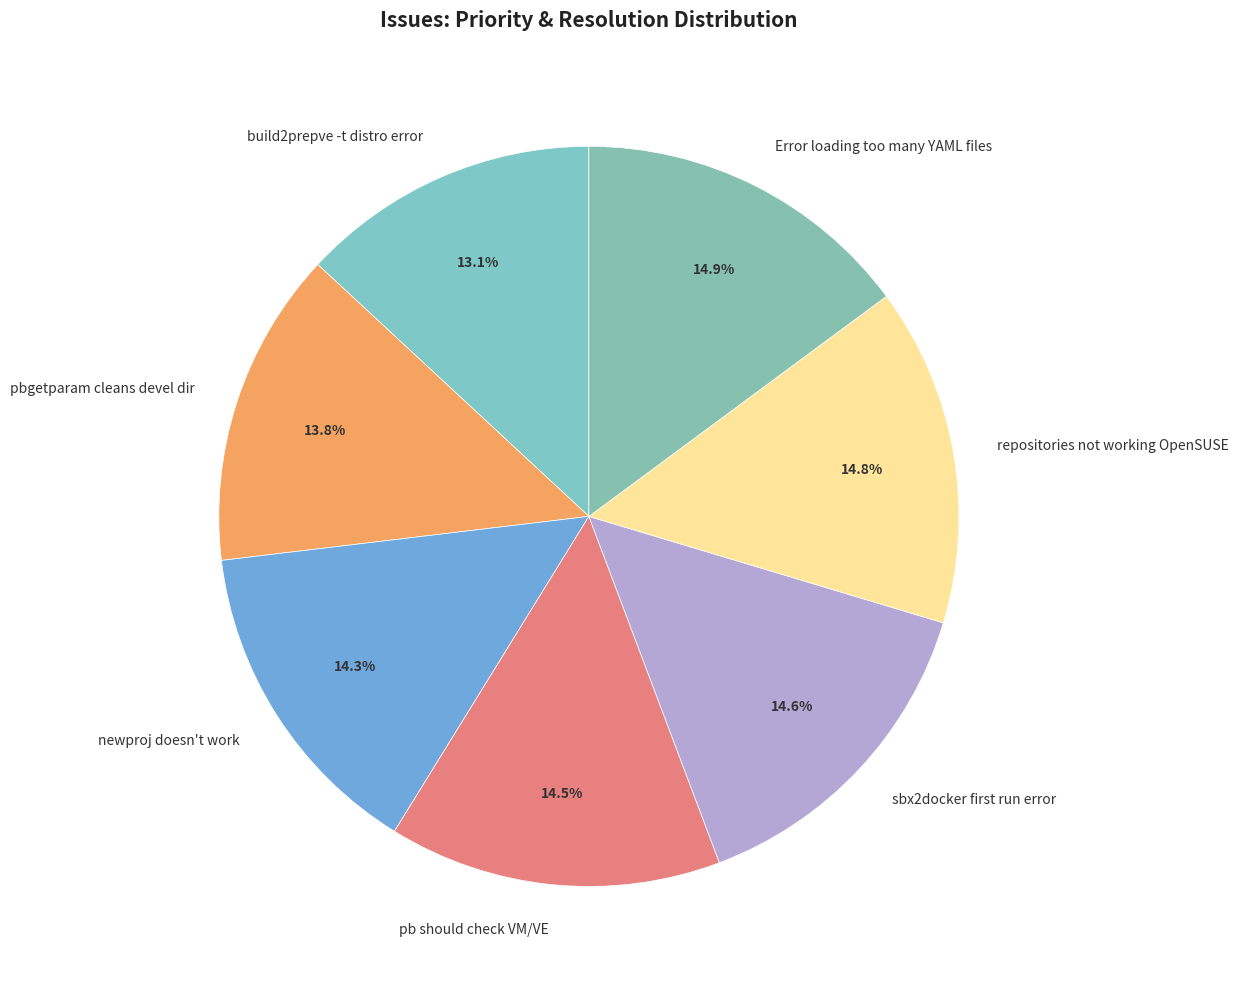

To the nearest percent, what is the average slice percentage?

14%